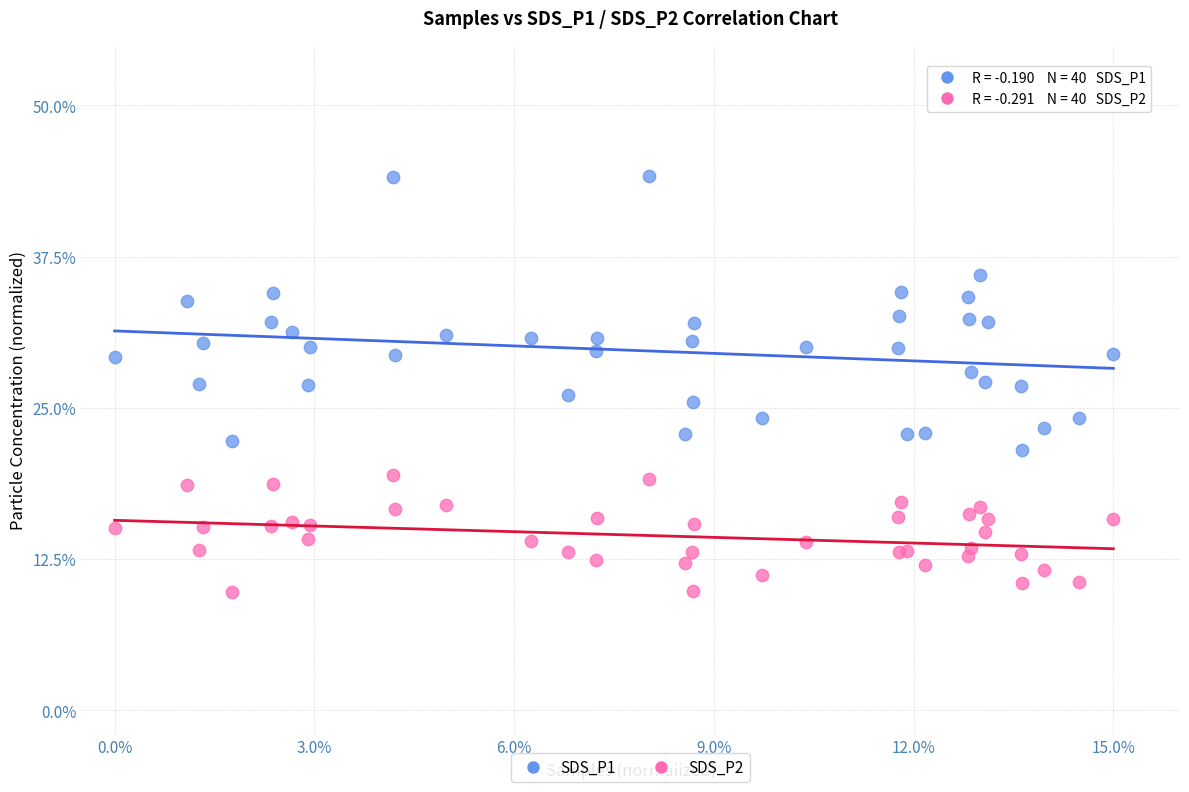

Which series contains the highest Y value?

SDS_P1